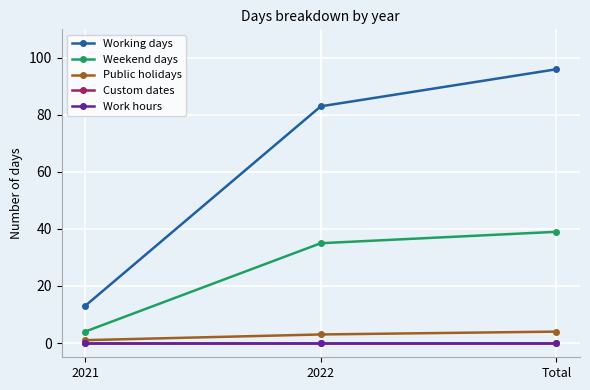

How many Weekend days values are between 4 and 39?

3